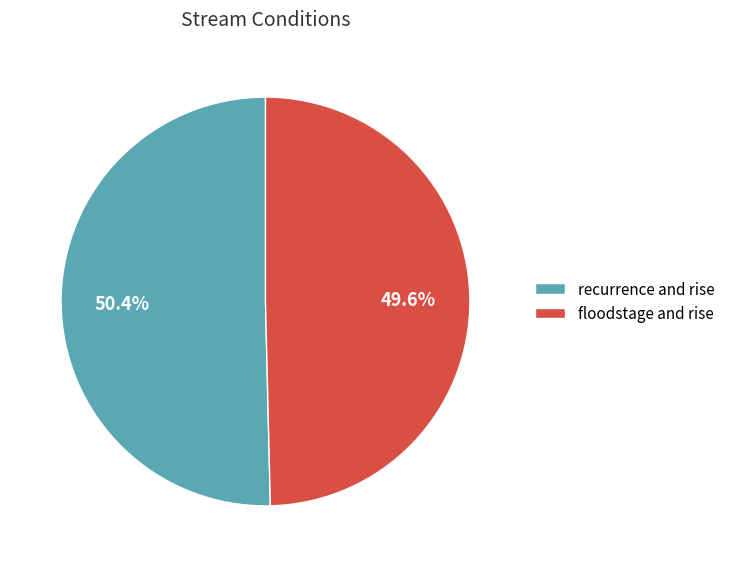

What portion of the pie excludes floodstage and rise?

50.4%